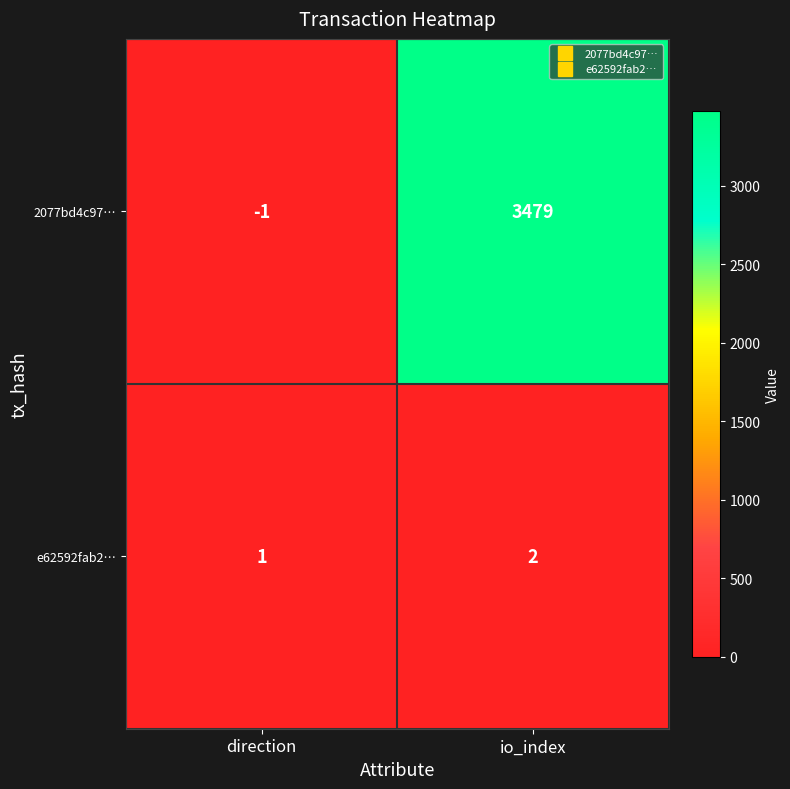

What is the spread (max minus min) of values at io_index?

3477